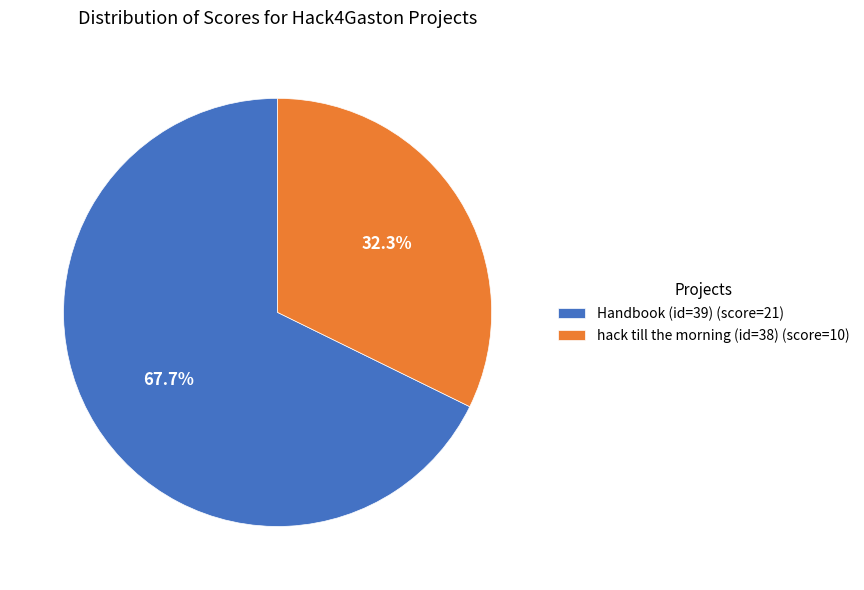

Rank the categories by value from lowest to highest.

hack till the morning (id=38), Handbook (id=39)